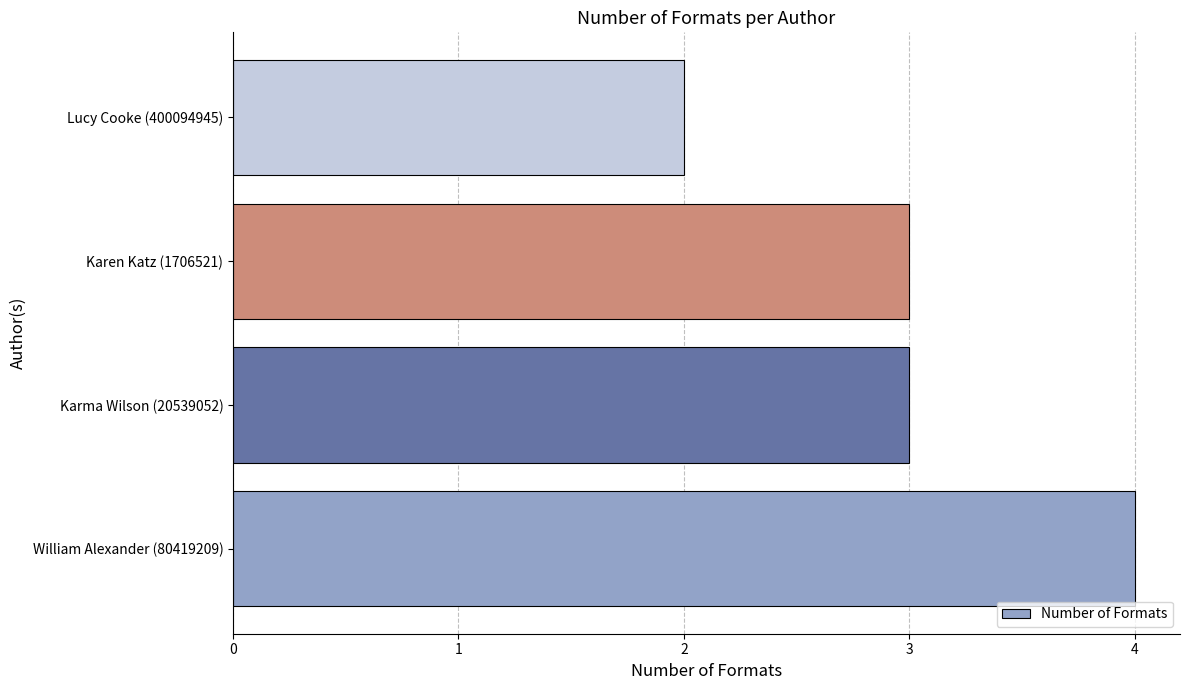

What value does the data have at Karma Wilson (20539052)?

3